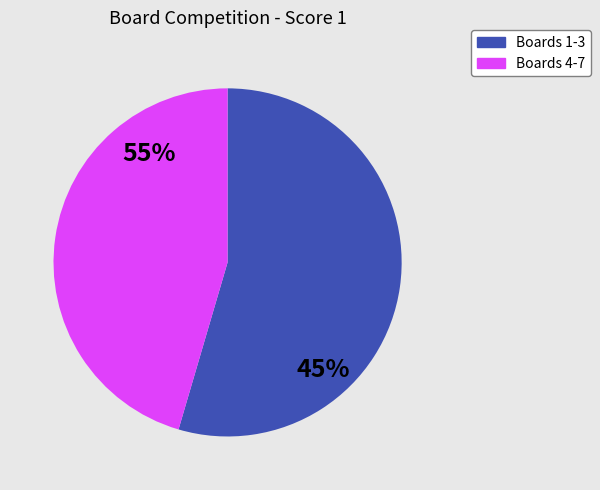

Combined, do Board 4 and Board 1 account for over 50%?

No